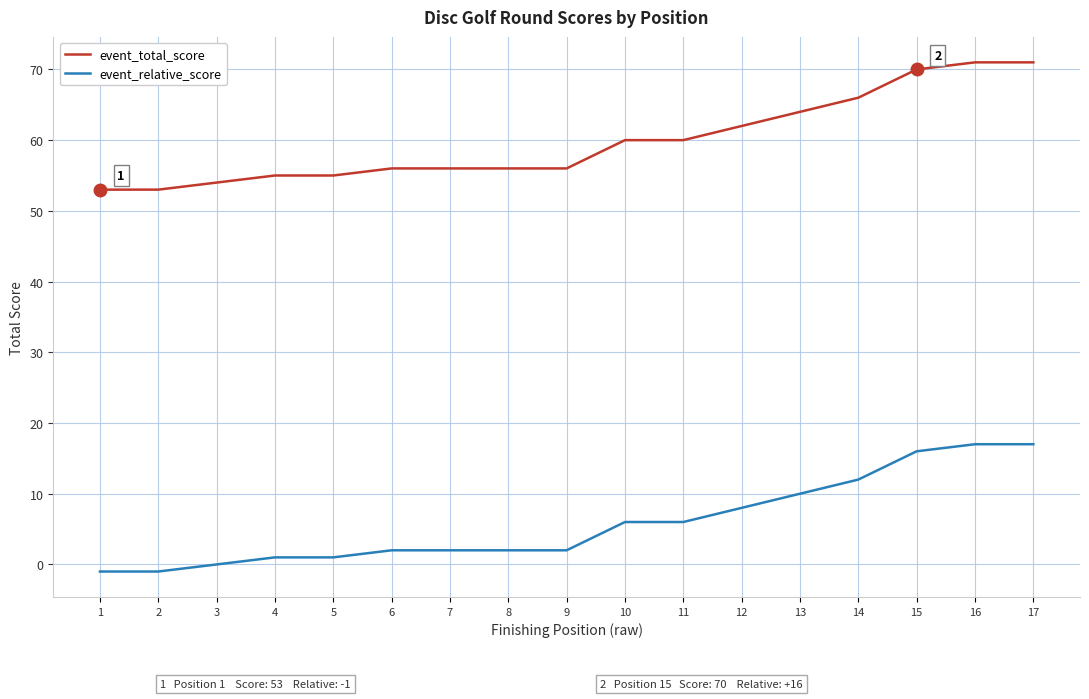

How many categories are shown in the chart?

17